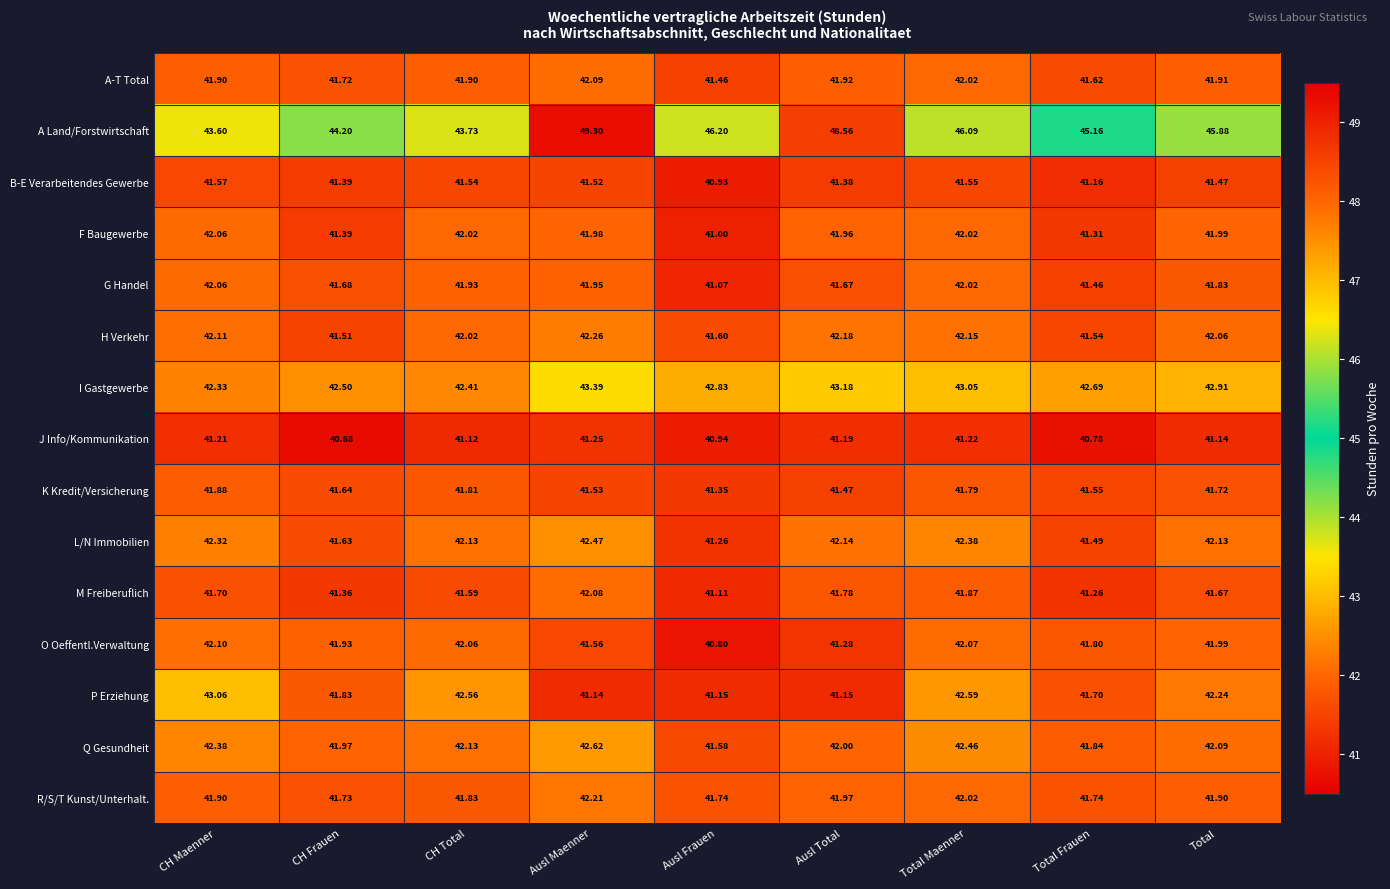

Which category has the lowest value in the K Kredit/Versicherung series?

Ausl Frauen